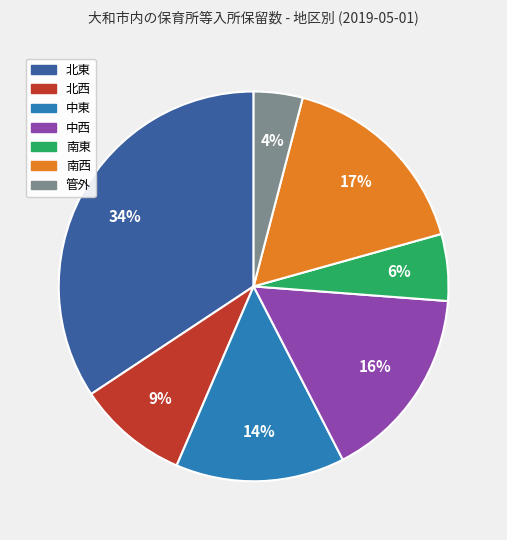

Approximately how many times larger is the value at 北西 compared to 中西?

0.6